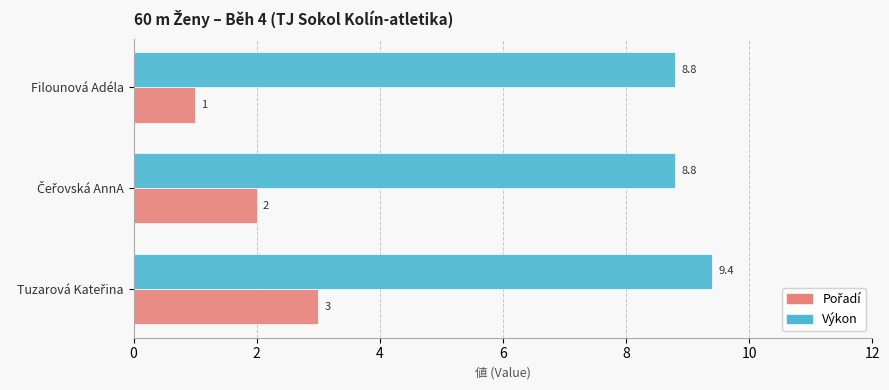

At how many categories does at least one series exceed 2?

3